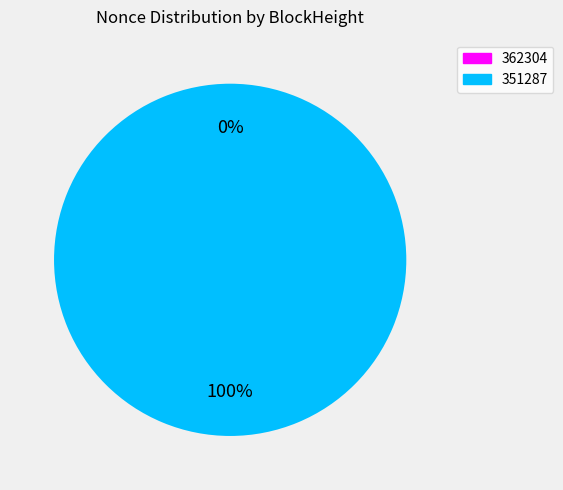

How many slices are in this pie chart?

2